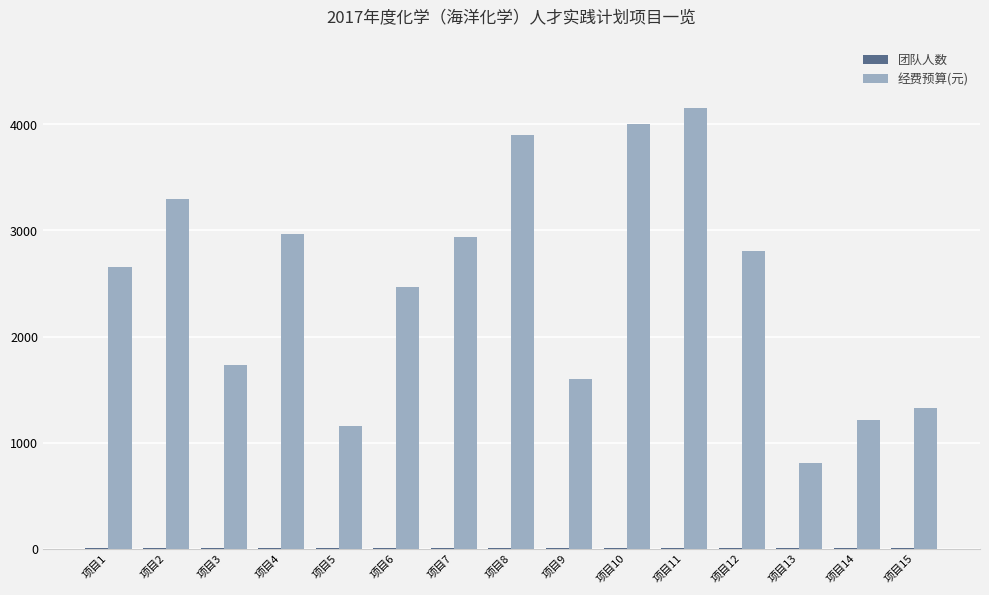

Between 项目10 and 项目15, which series saw the biggest shift?

经费预算(元)